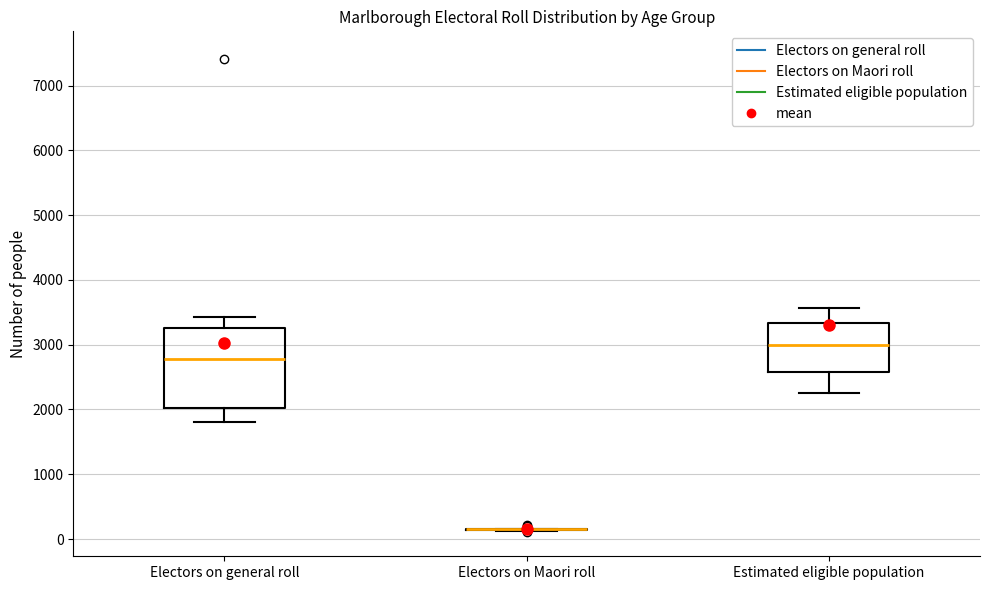

Reading left to right, transcribe this box plot: for each box, give where its median line is, the range the box spans, and where its two whiskers end, as read against the y-axis. The values are not printed on the chart, so give them approximately, as read against the axis.

Electors on general roll: median 2800, box 2000 to 3300, whiskers 1800 to 3400
Electors on Maori roll: box collapsed to a line at 200, whiskers 100 to 200
Estimated eligible population: median 3000, box 2600 to 3300, whiskers 2300 to 3600